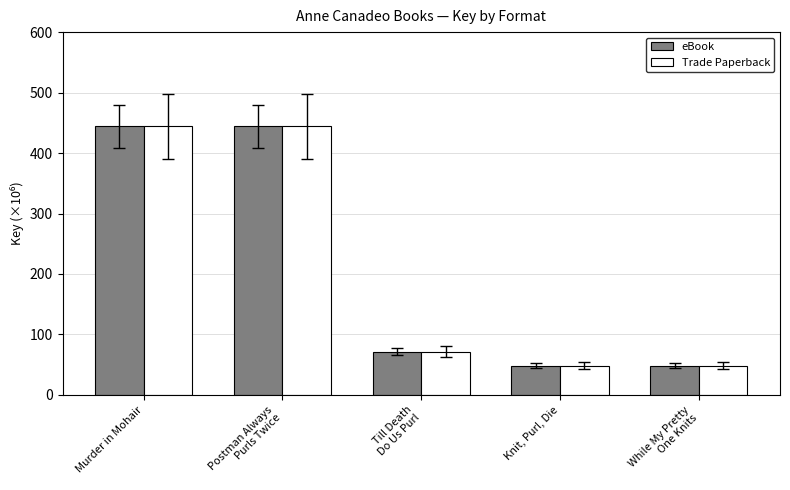

Count the number of data series in this chart.

2